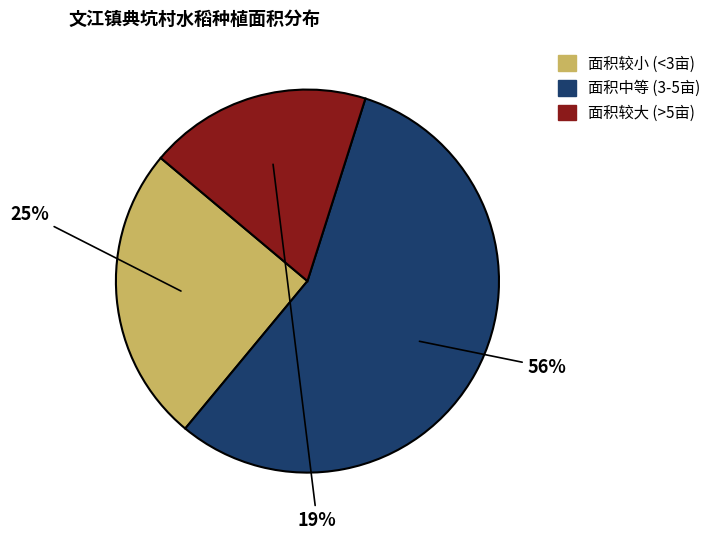

To the nearest percent, what is the average slice percentage?

33%